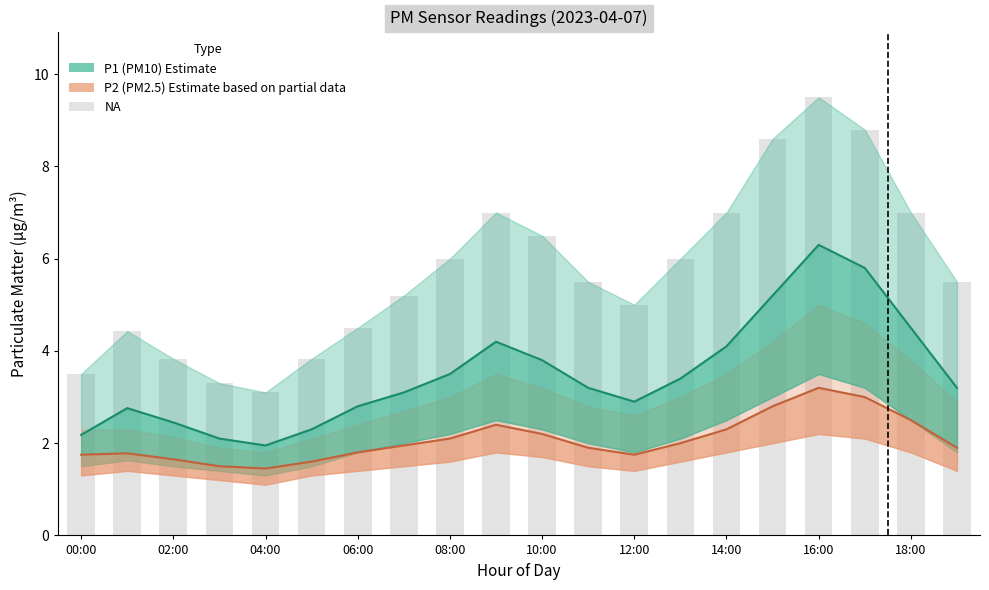

Which series changed the most between 04:00 and 19?

P1 (PM10) Estimate